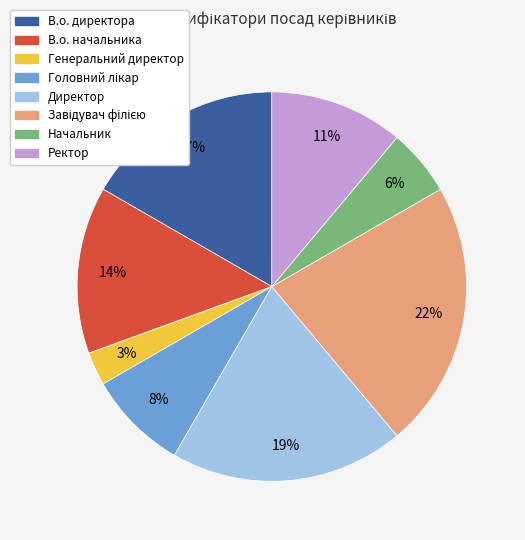

To the nearest percent, what percentage of the pie is В.о. начальника?

14%